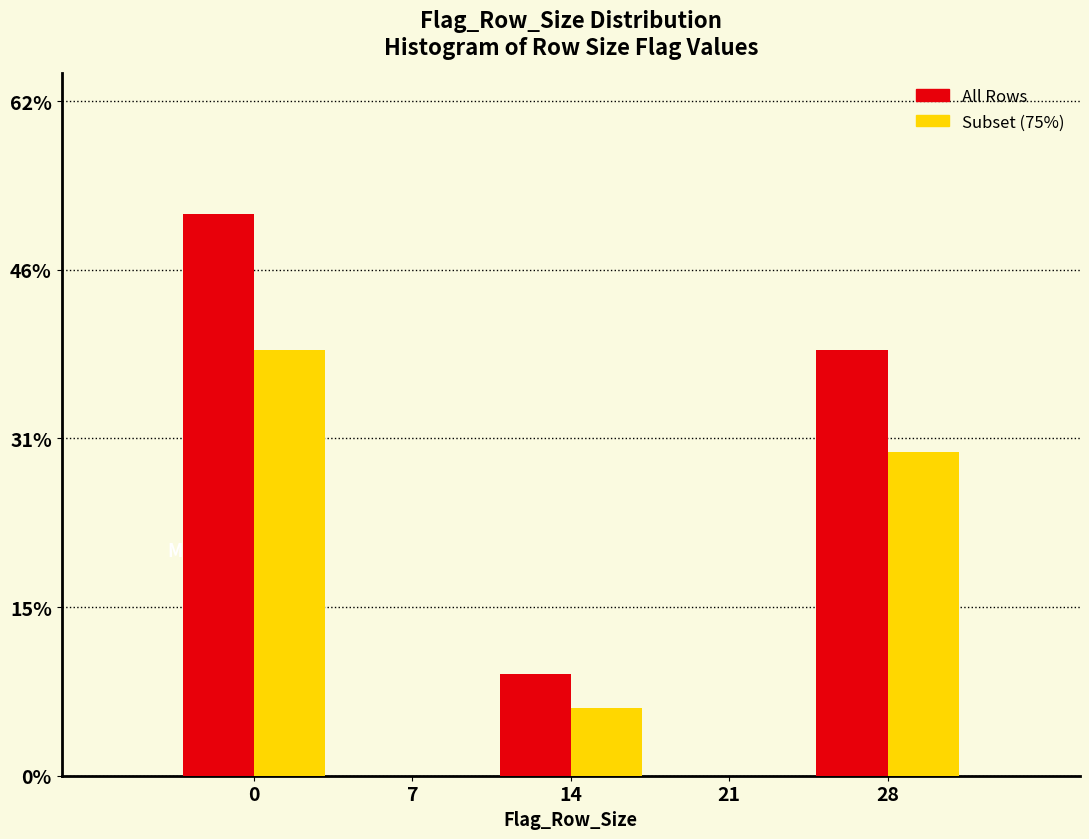

What is the maximum value shown in the chart?

51.6